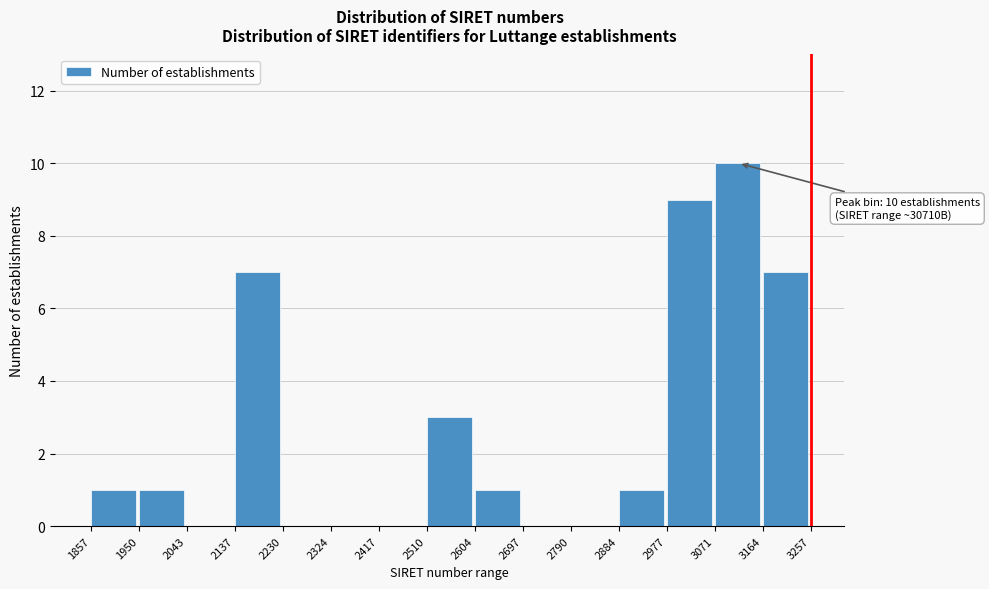

Reading left to right, list all the values displayed in this chart.

1857=1	1950=1	2043=0	2137=7	2230=0	2324=0	2417=0	2510=3	2604=1	2697=0	2790=0	2884=1	2977=9	3071=10	3164=7